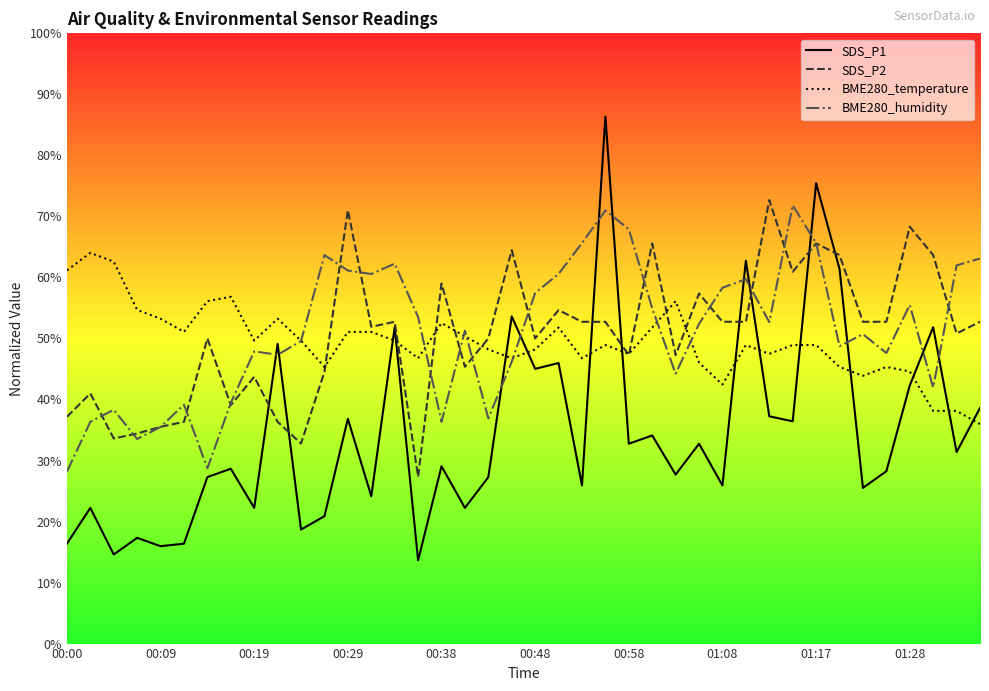

How many data points in BME280_humidity are above 52?

20